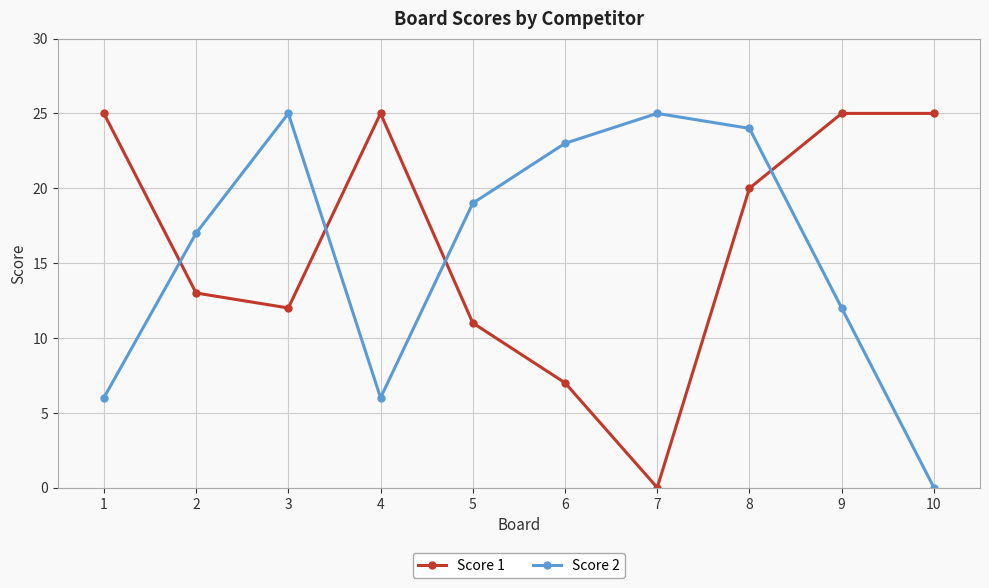

What is the total value across all series at 10?

25